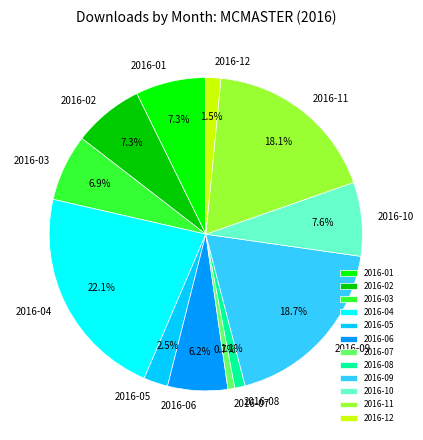

The 2016-02 slice represents 7% of the pie. True or false?

True